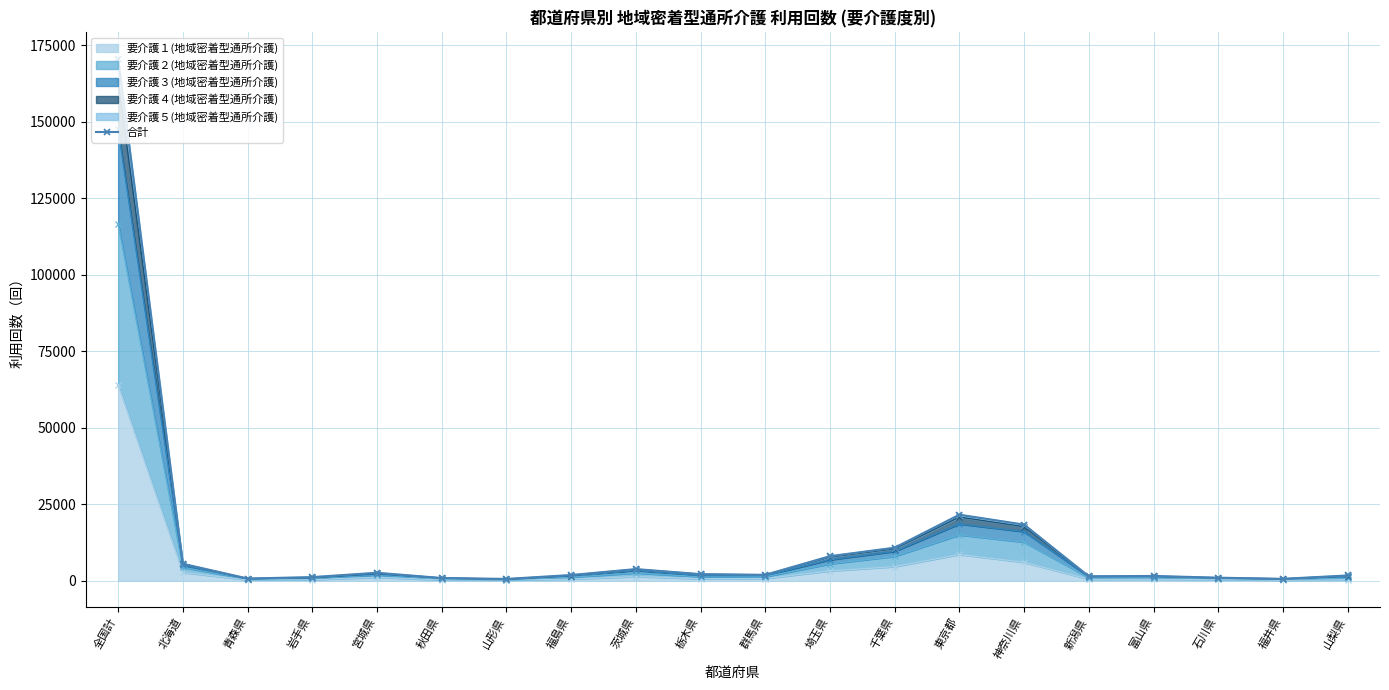

True or false: 要介護１(地域密着型通所介護) has a value of 94739 at 全国計.

False